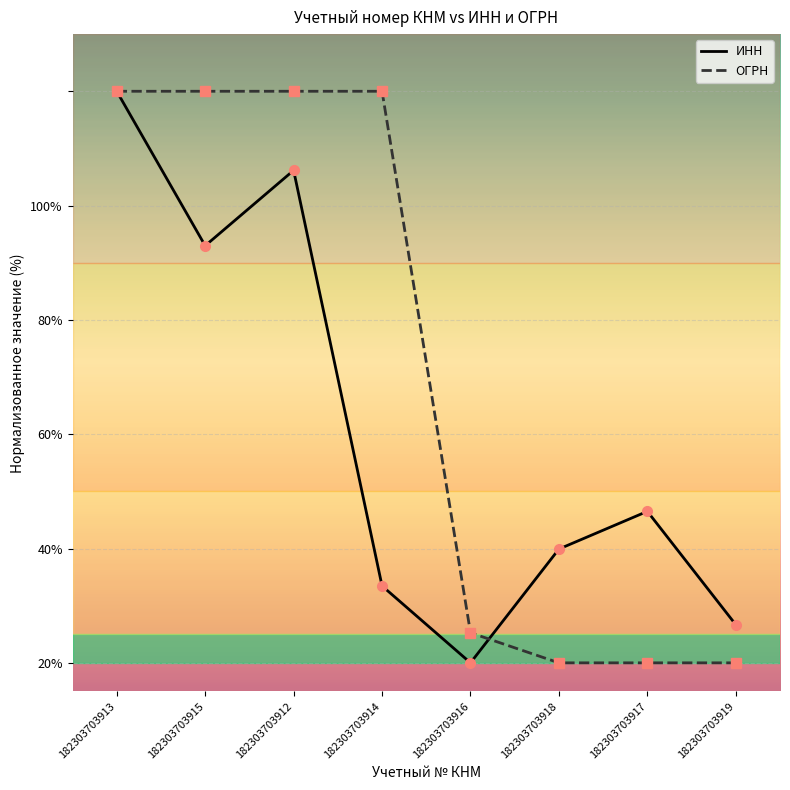

True or false: ИНН has more than 1 interior local peaks.

True